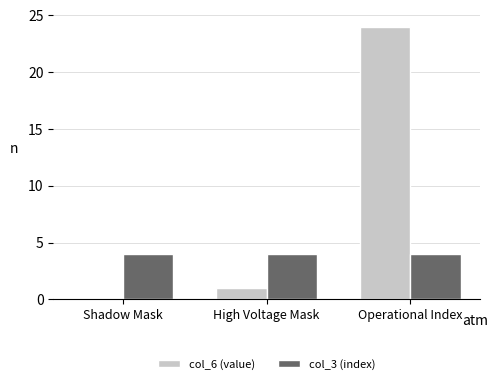

What is the average value of the col_6 (value) series?

8